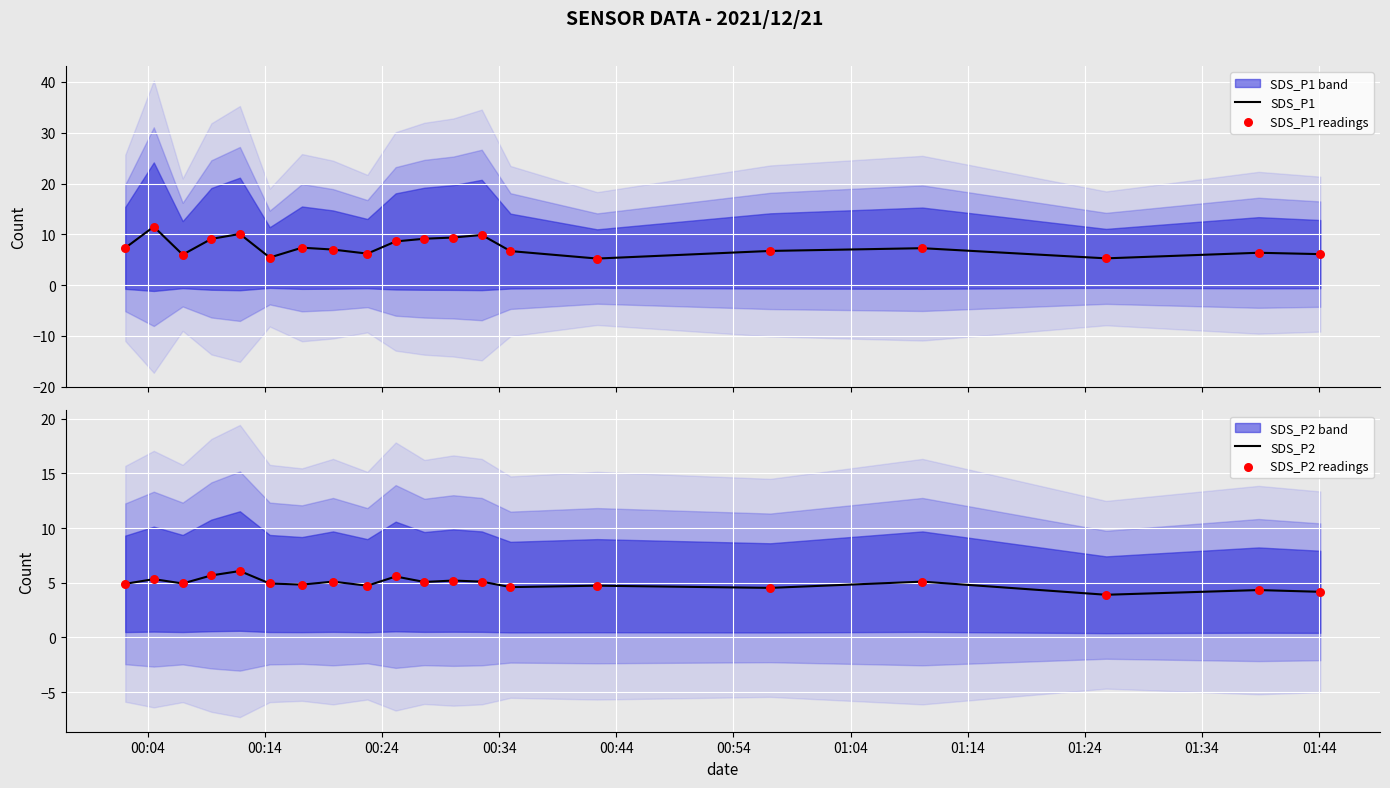

Which series has the largest Y range (max minus min)?

SDS_P1